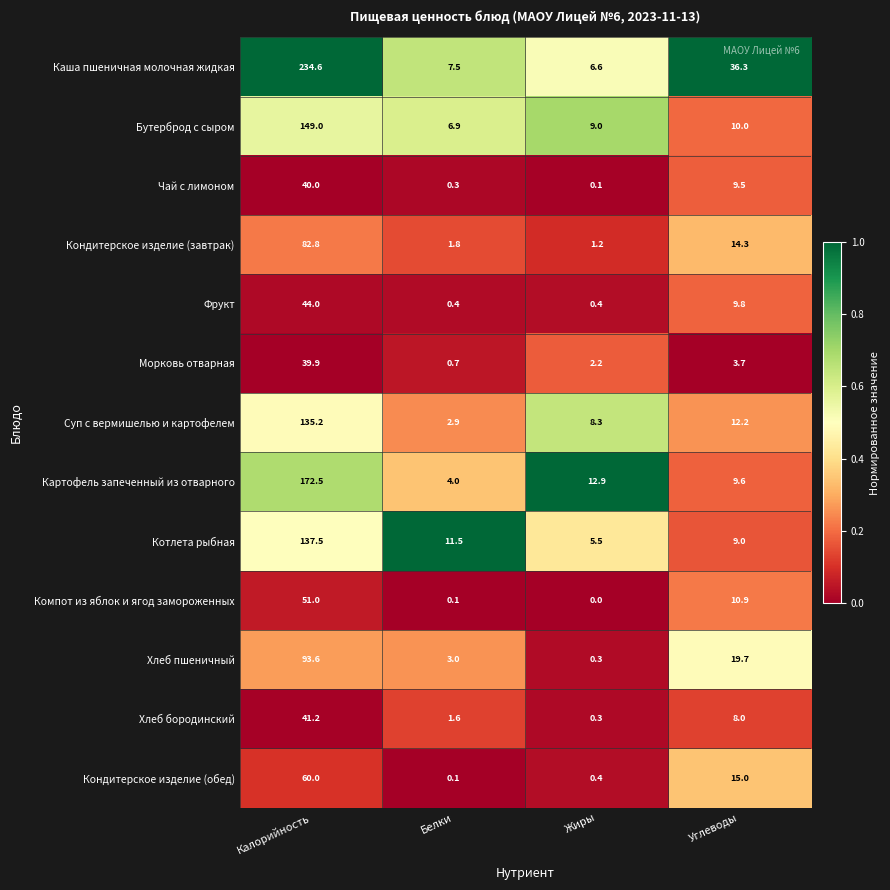

At which category is the sum across all series the highest?

Калорийность